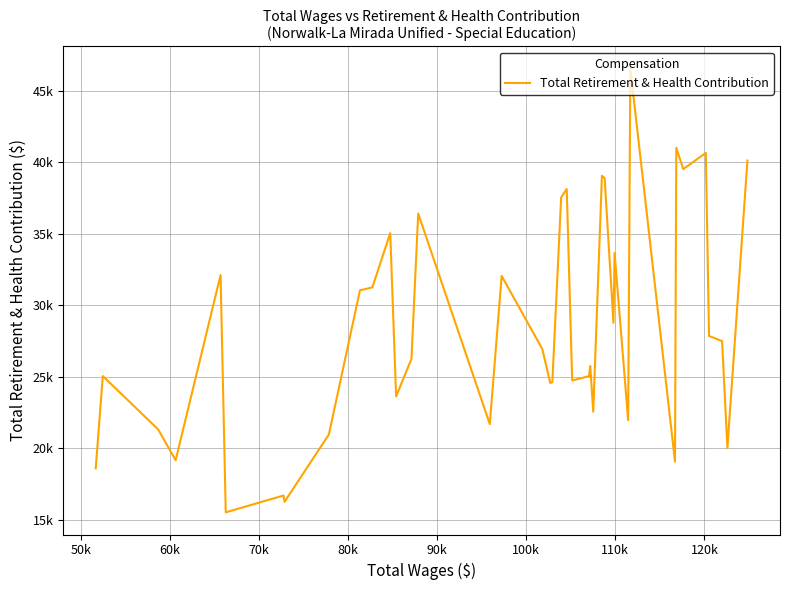

What is the greatest value displayed?

46559